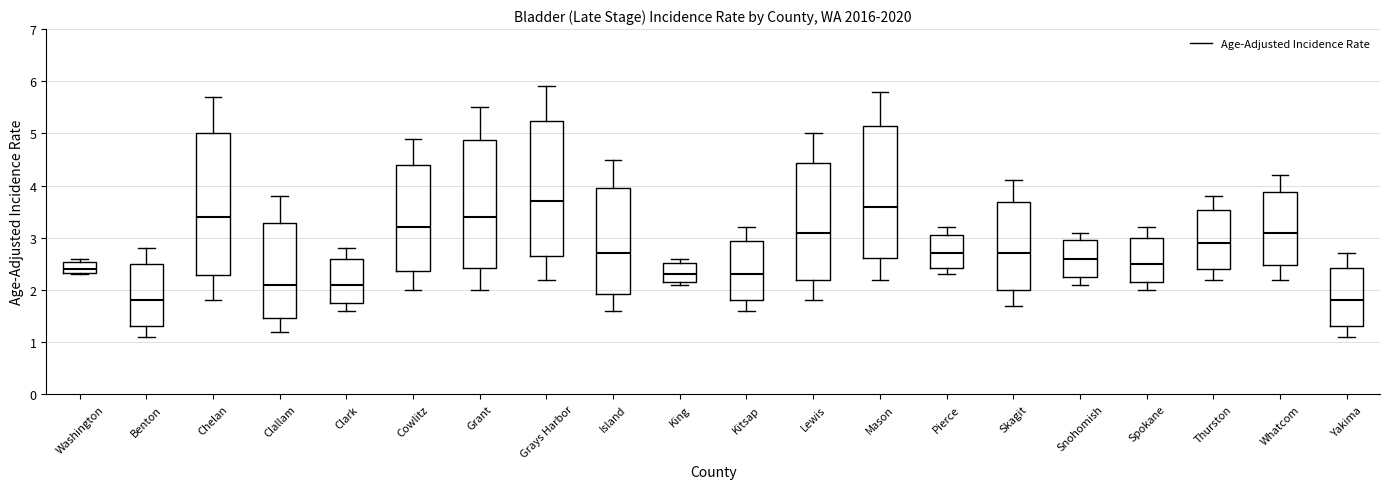

Which box is the tallest, from its lower edge to its upper edge?

Chelan